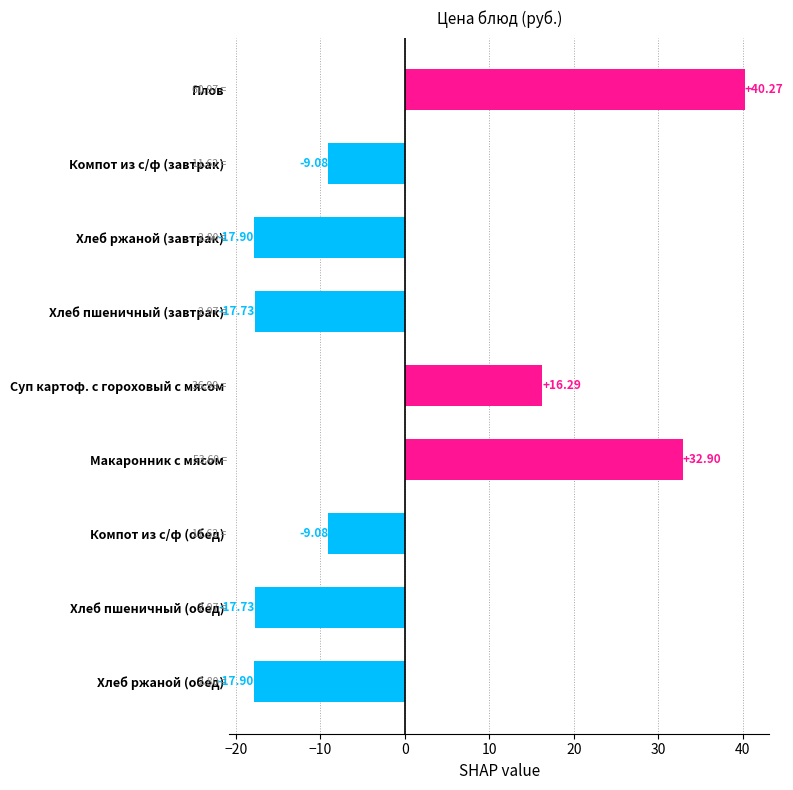

What is the difference between the second highest and minimum values?

50.8